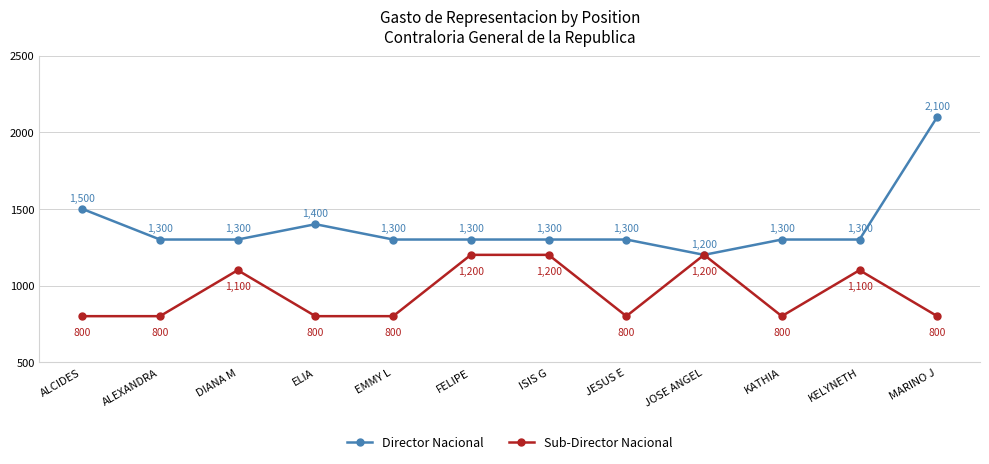

Which series changed the most between ELIA and JOSE ANGEL?

Sub-Director Nacional